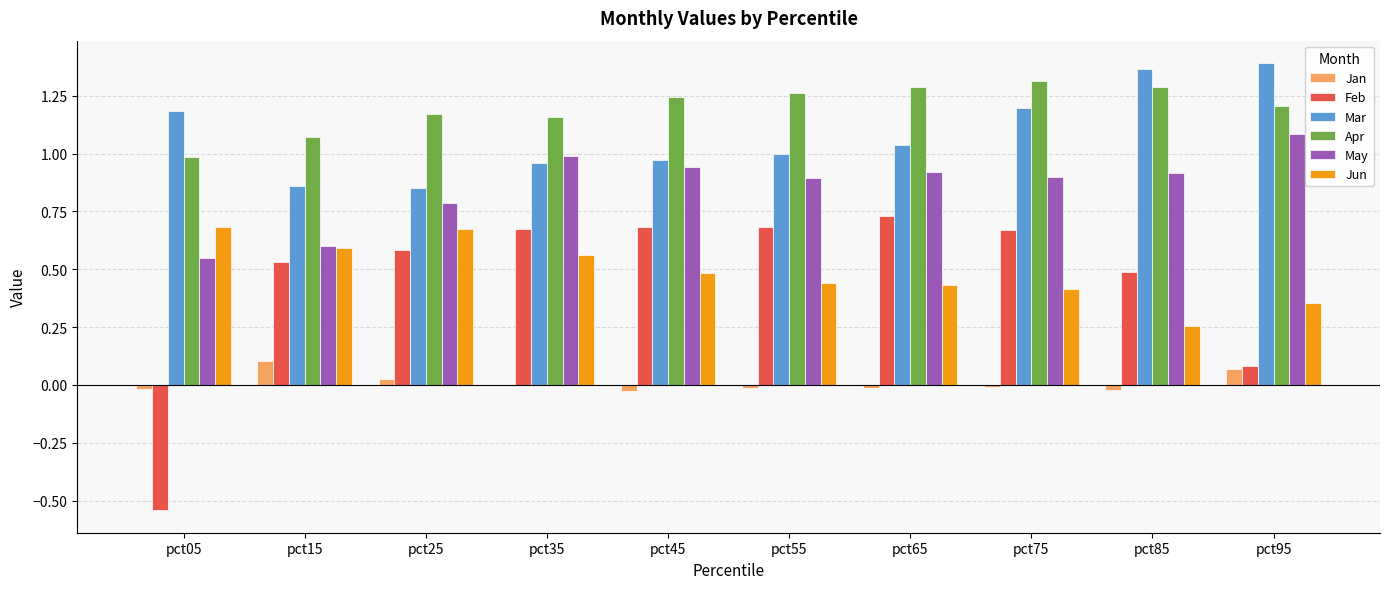

Which series has the largest total across all categories?

Apr